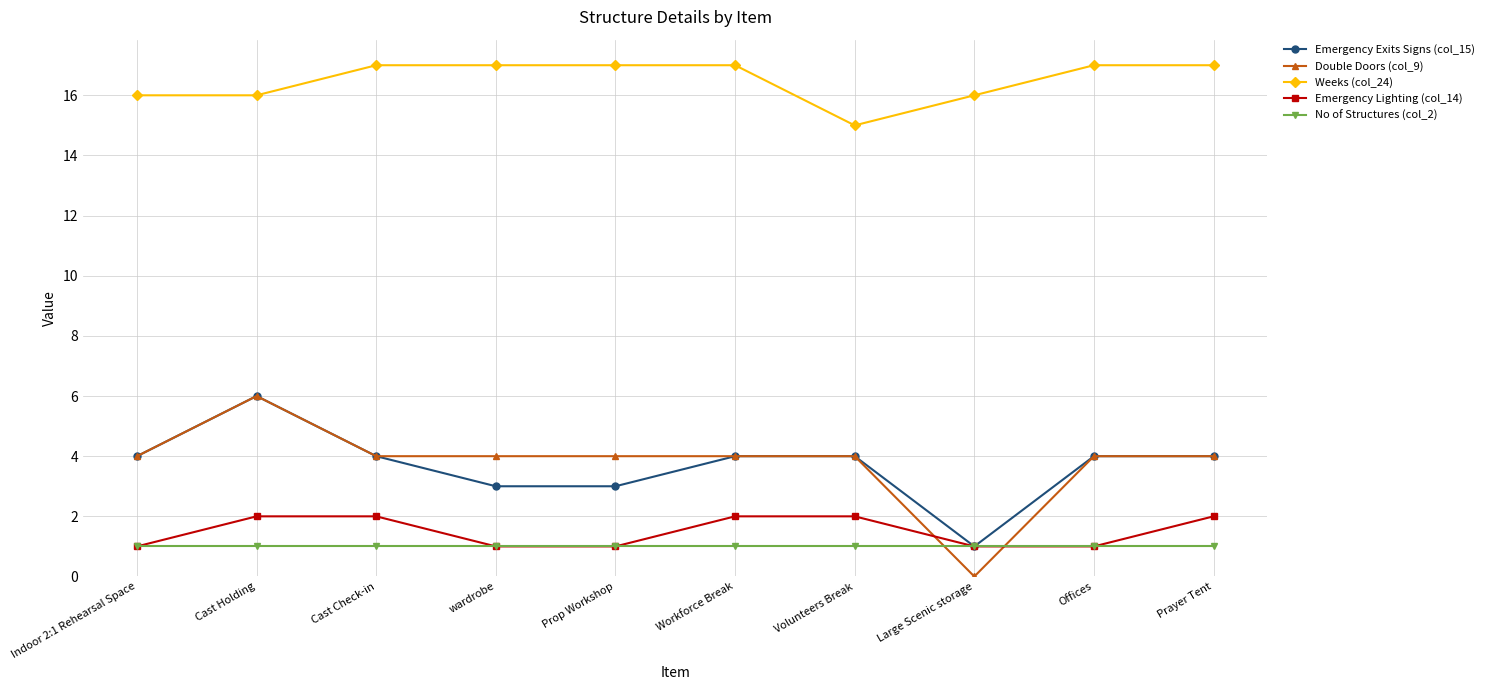

True or false: Emergency Exits Signs (col_15) has a value of 6 at Offices.

False